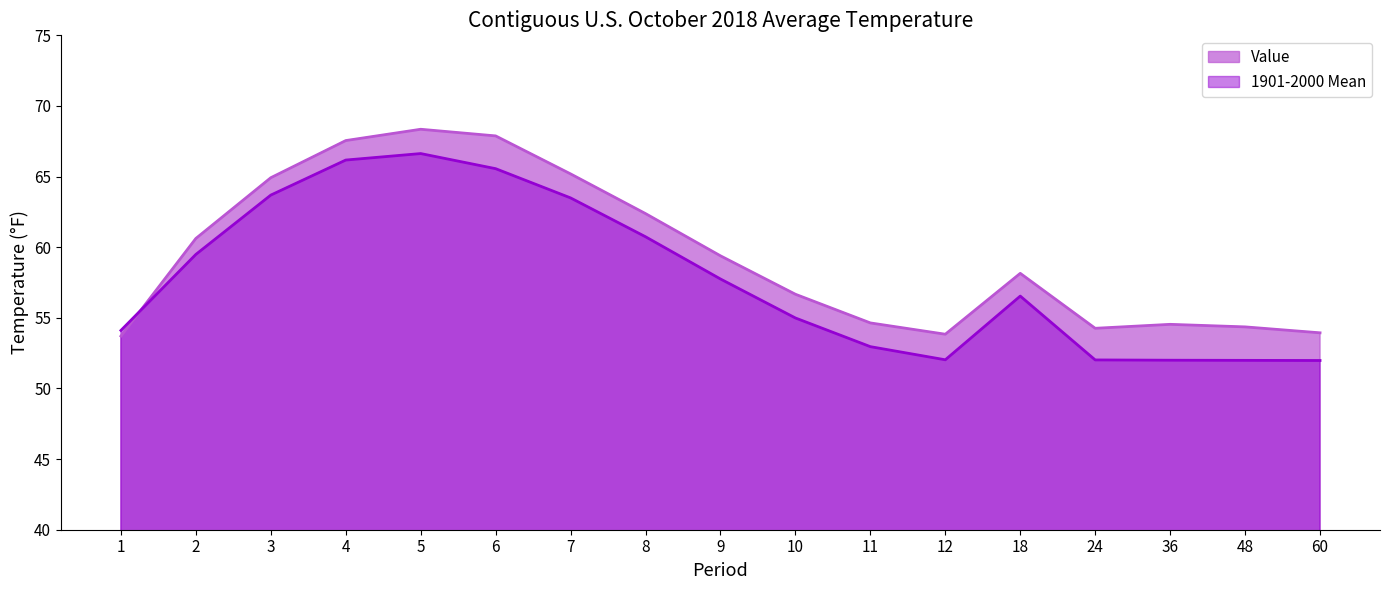

The 1901-2000 Mean series shows 87.5 at 12. True or false?

False